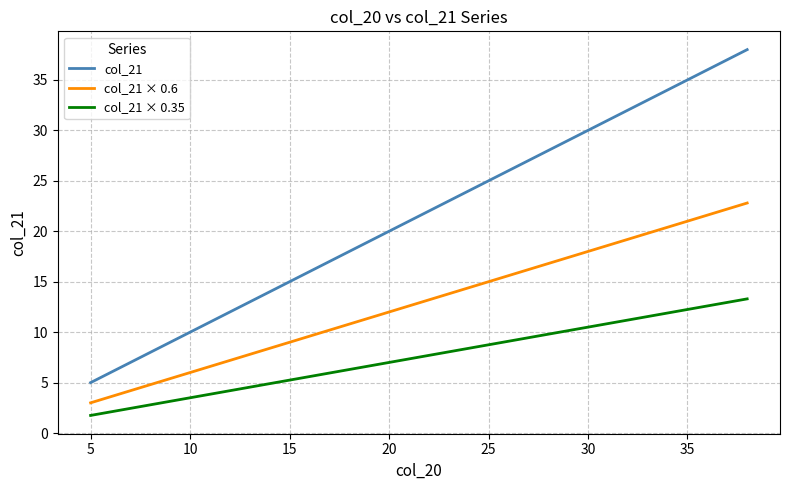

True or false: col_21 × 0.6 has more than 2 interior local peaks.

False